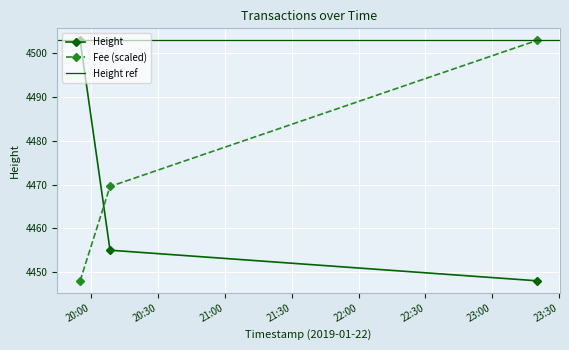

Reading left to right, list all the values displayed in this chart.

Height: 2019-01-22 19:55:04=4503.0	2019-01-22 20:08:29=4455.0	2019-01-22 23:20:08=4448.0
Fee: 2019-01-22 19:55:04=4448.0	2019-01-22 20:08:29=4469.6	2019-01-22 23:20:08=4503.0